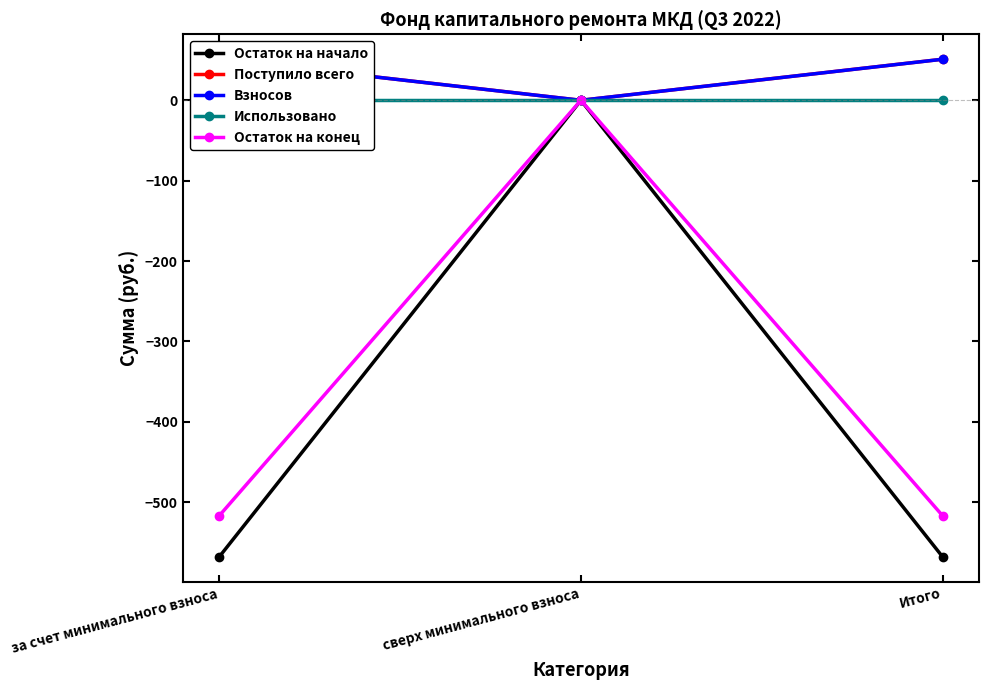

What is the spread (max minus min) of values at Итого?

619.6